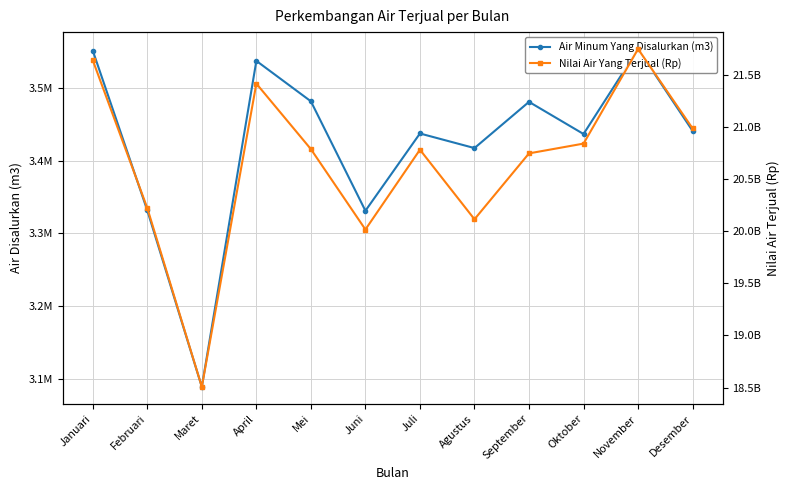

What is the sum of all Nilai Air Yang Terjual (Rp) values?

247792082200